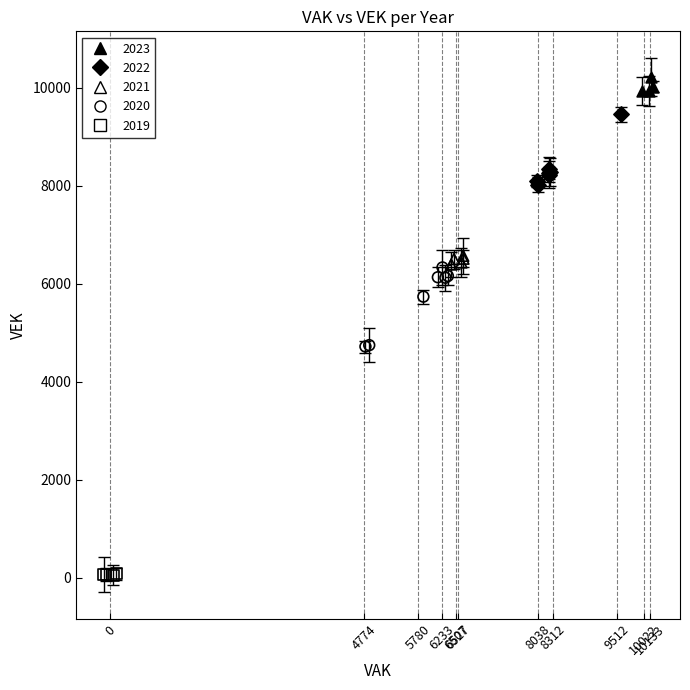

What are all the series names shown in the legend?

2023, 2022, 2021, 2020, 2019